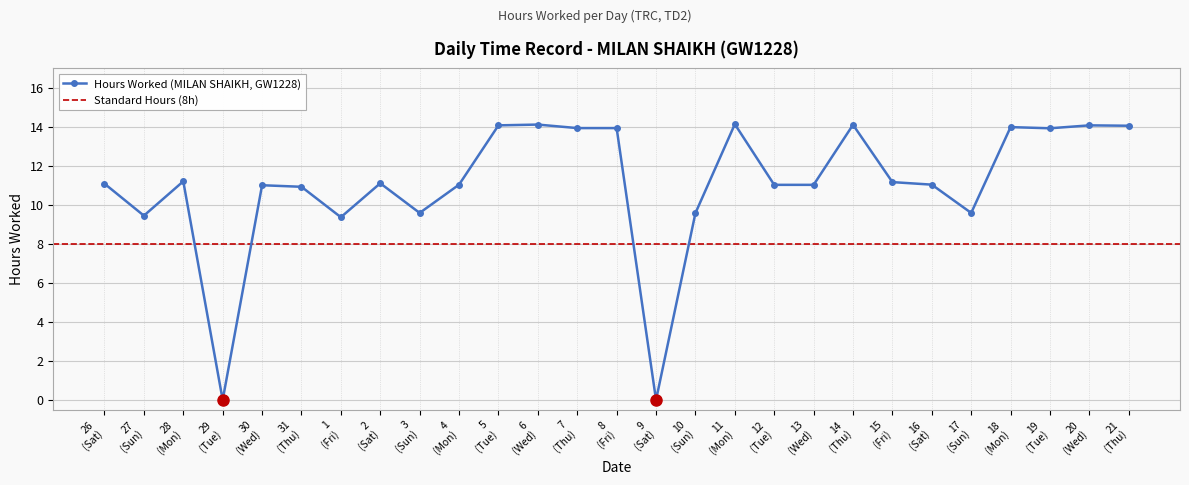

Reading left to right, transcribe all the data shown in this chart.

11.1	9.4	11.2	0.0	11.0	10.9	9.4	11.1	9.6	11.0	14.1	14.1	13.9	13.9	0.0	9.6	14.1	11.0	11.0	14.1	11.2	11.0	9.6	14.0	13.9	14.1	14.1